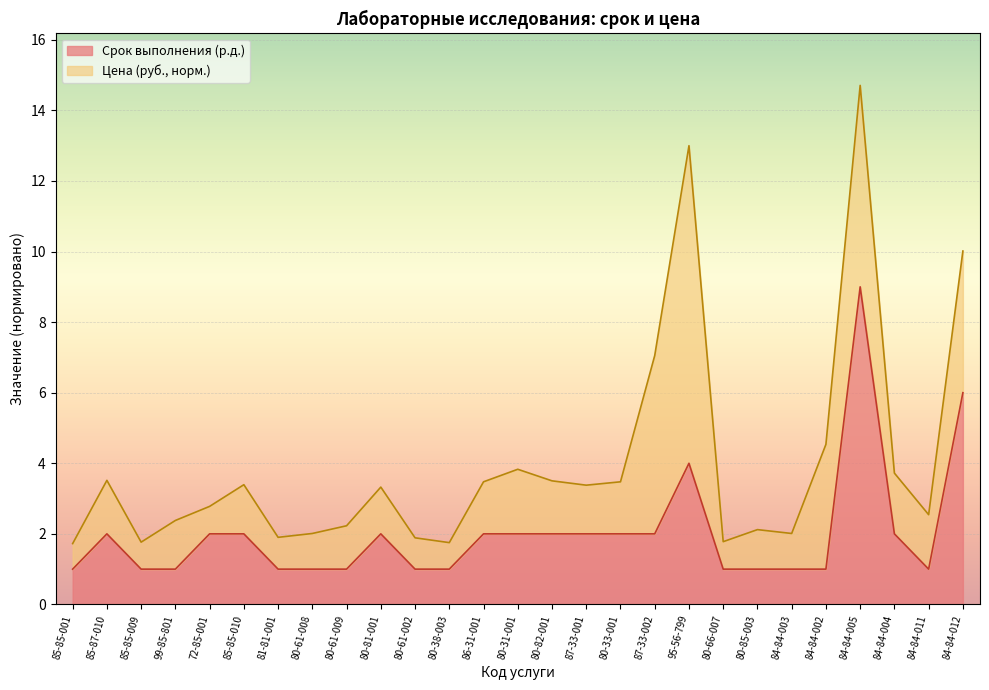

What is the total value across all series at 80-61-009?

2.2